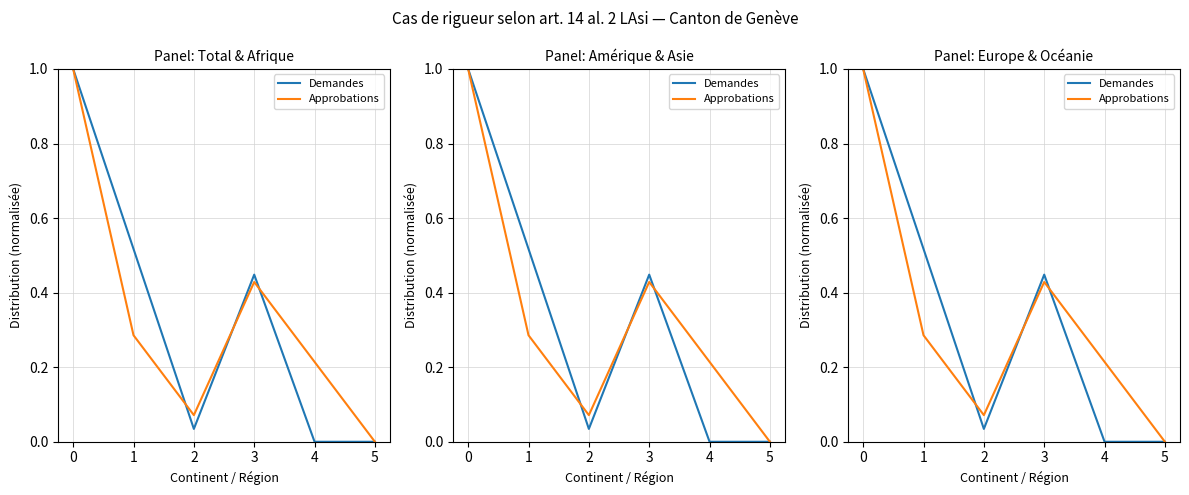

True or false: Demandes has more than 2 points higher than both neighbors.

False